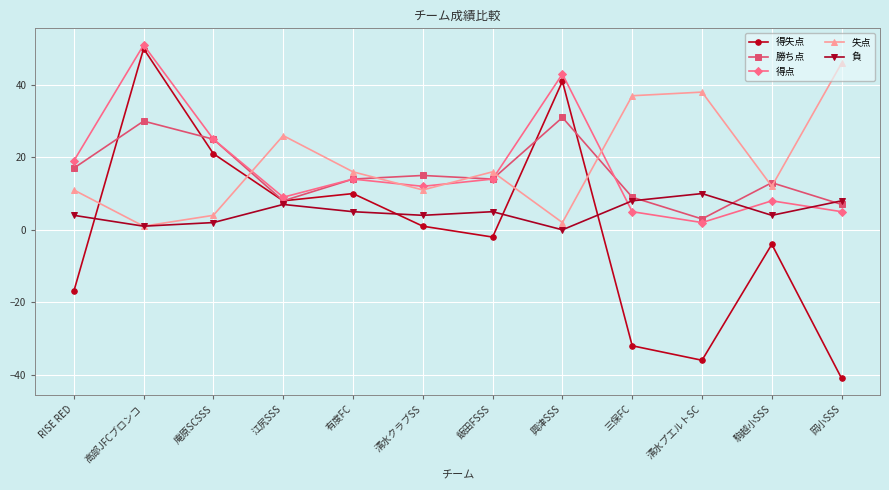

What is the label of the 3rd point from the left?

庵原SCSSS